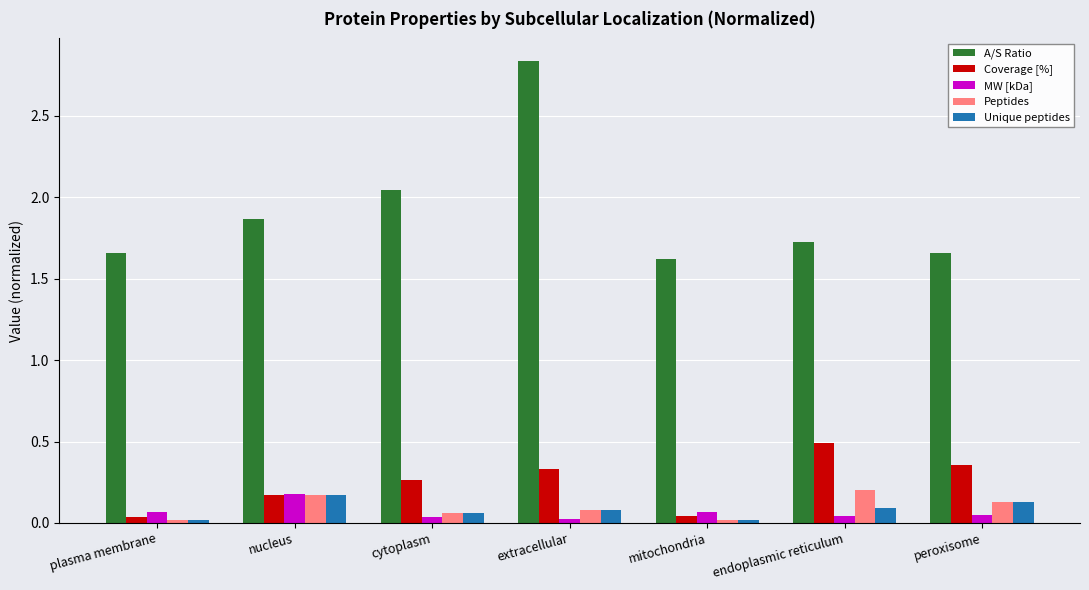

Which series has the largest total across all categories?

A/S Ratio